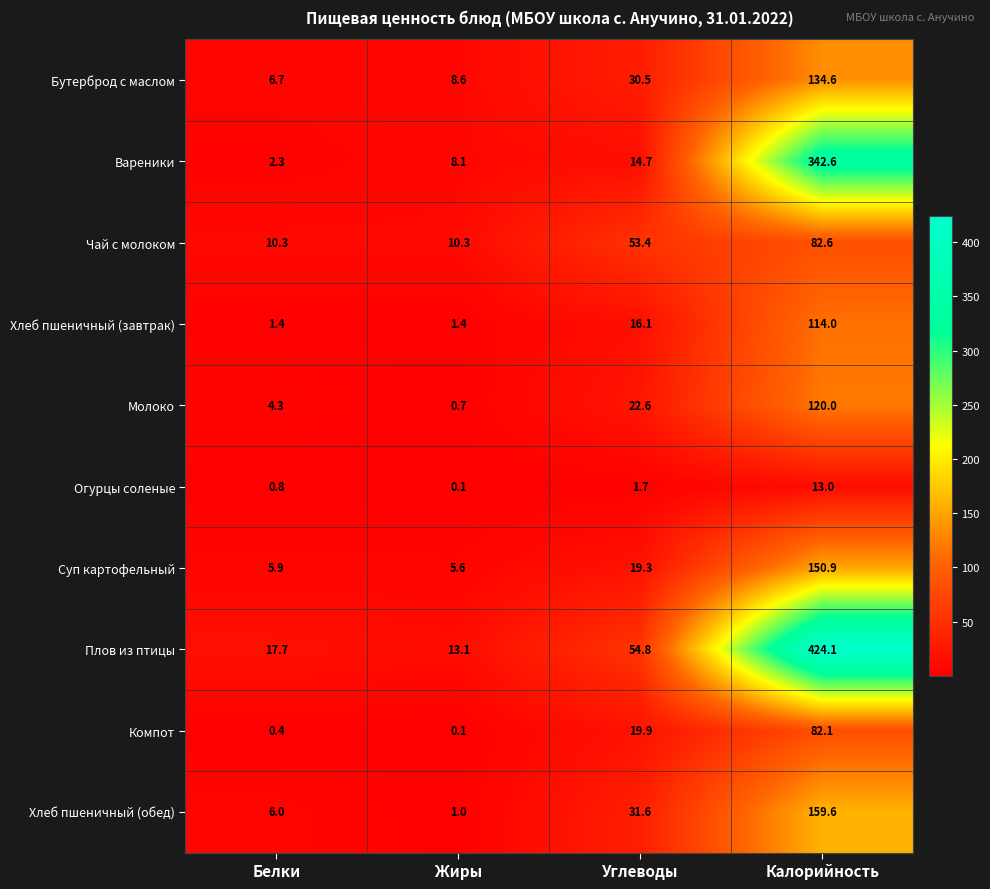

At which category does the chart reach its minimum across all series?

Жиры